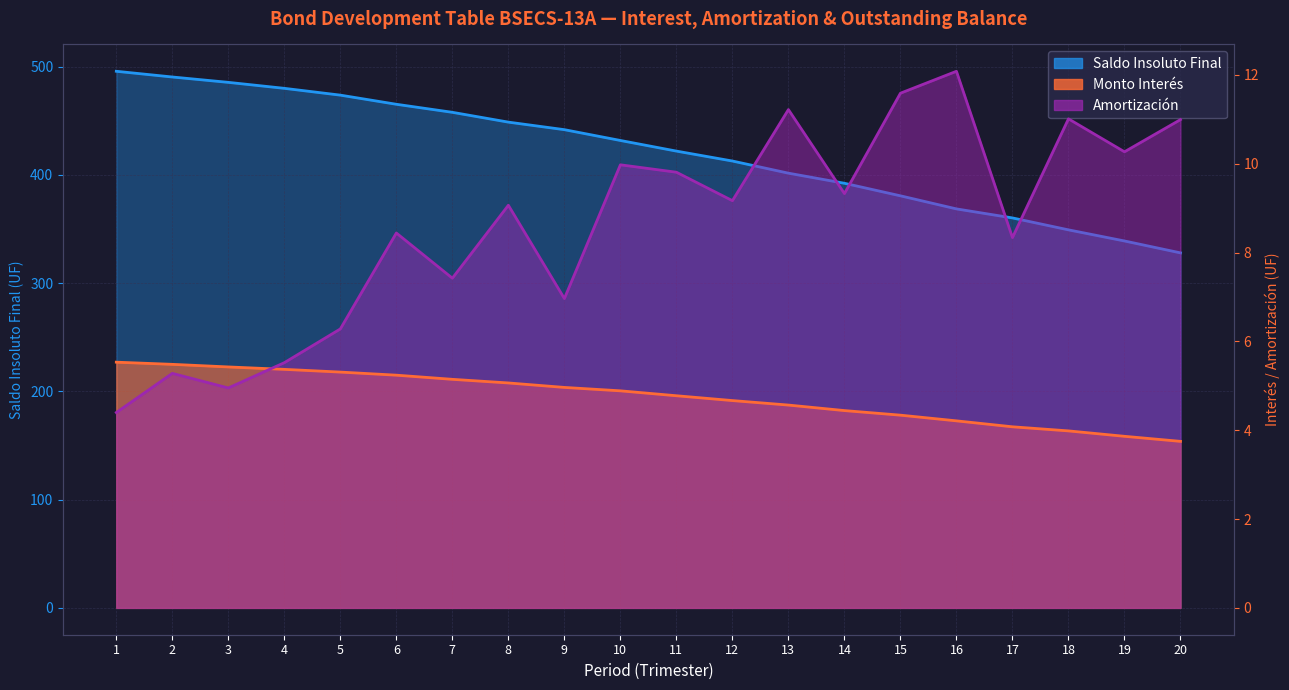

Between 15 and 1, which is larger?

1